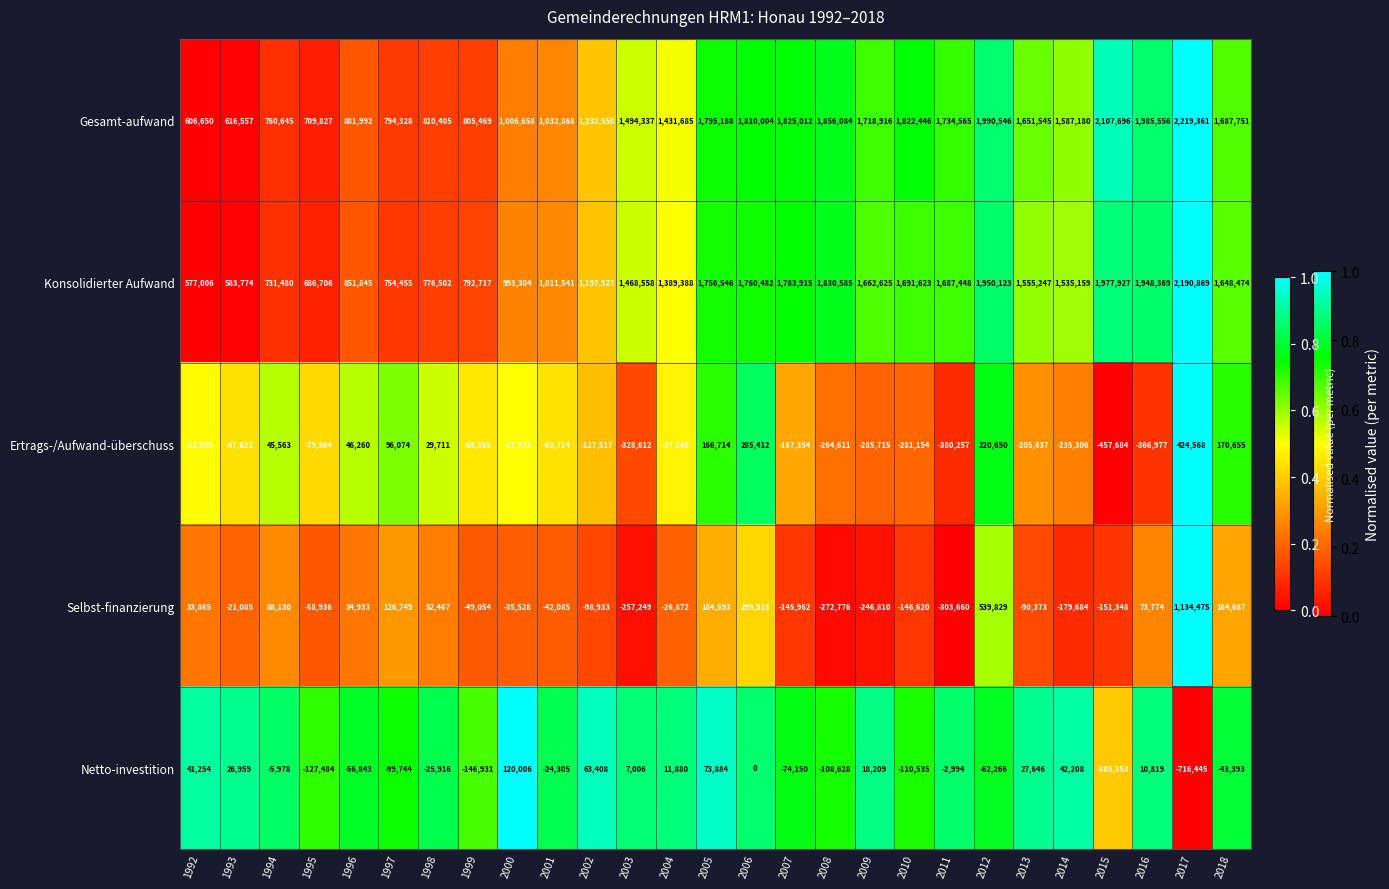

Between 2005 and 2008, which series saw the biggest shift?

Selbst-finanzierung